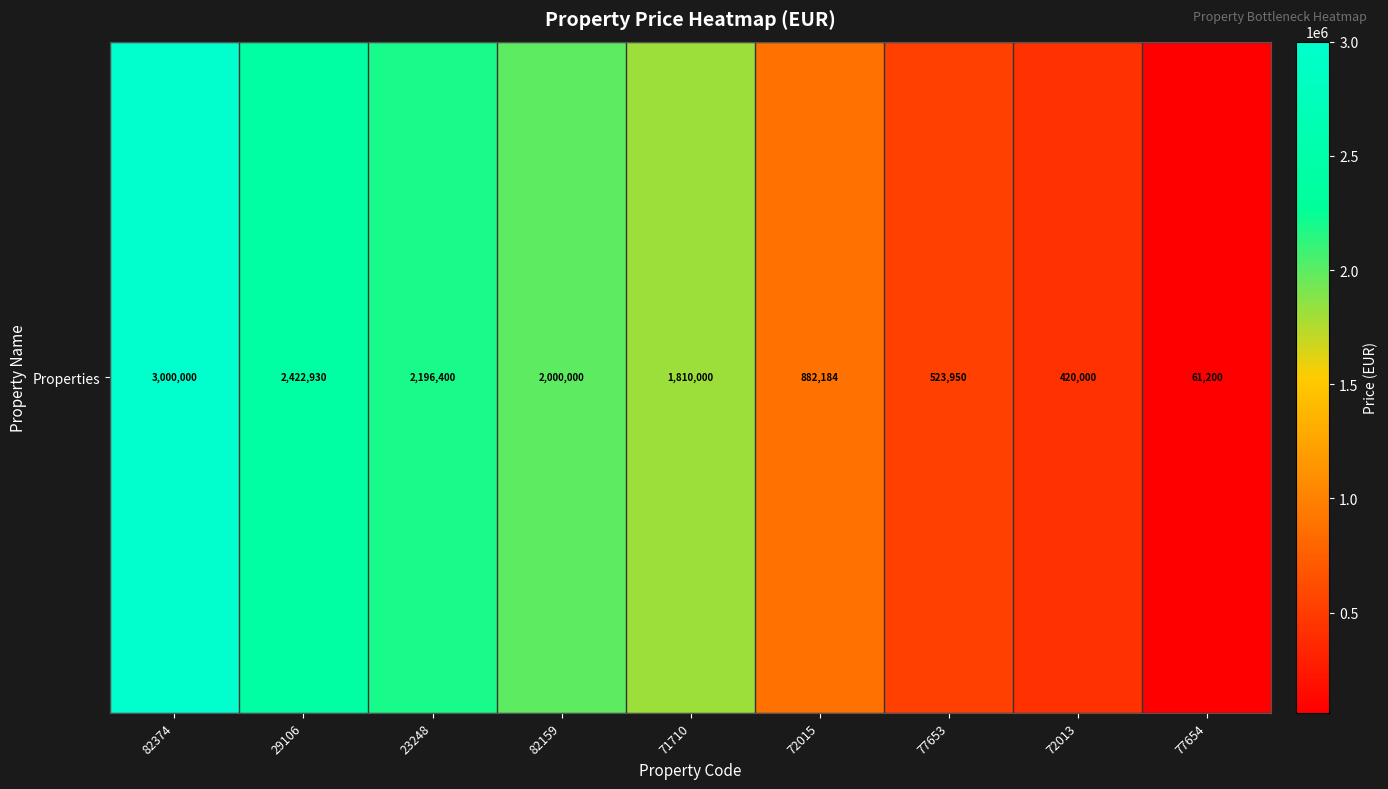

At which label does the data first exceed 1810000?

82374